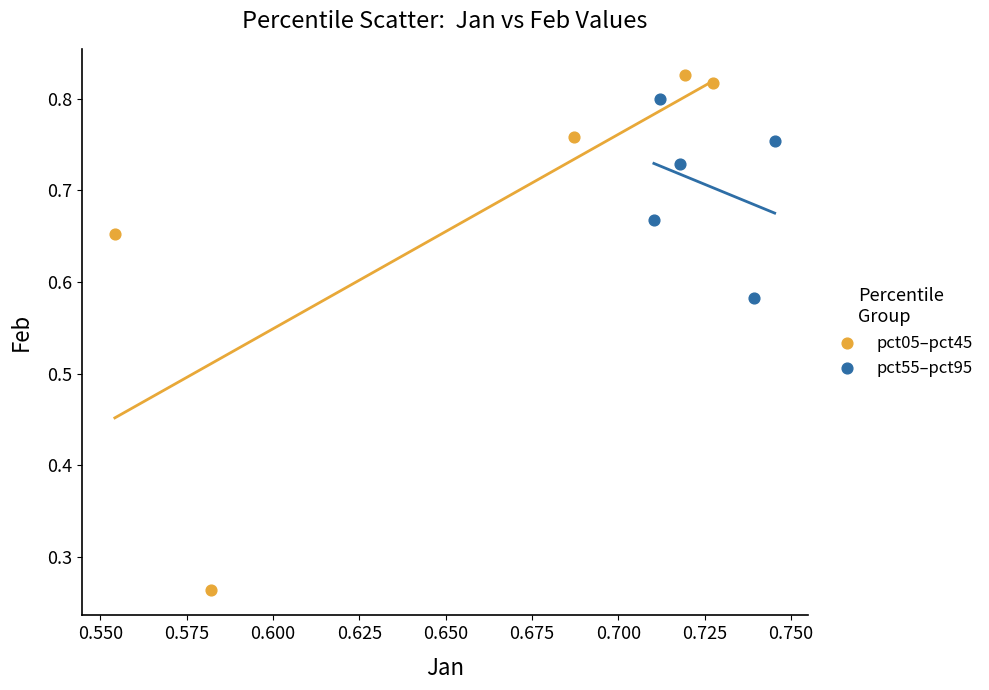

Which series has the widest spread of Y values?

pct05–pct45